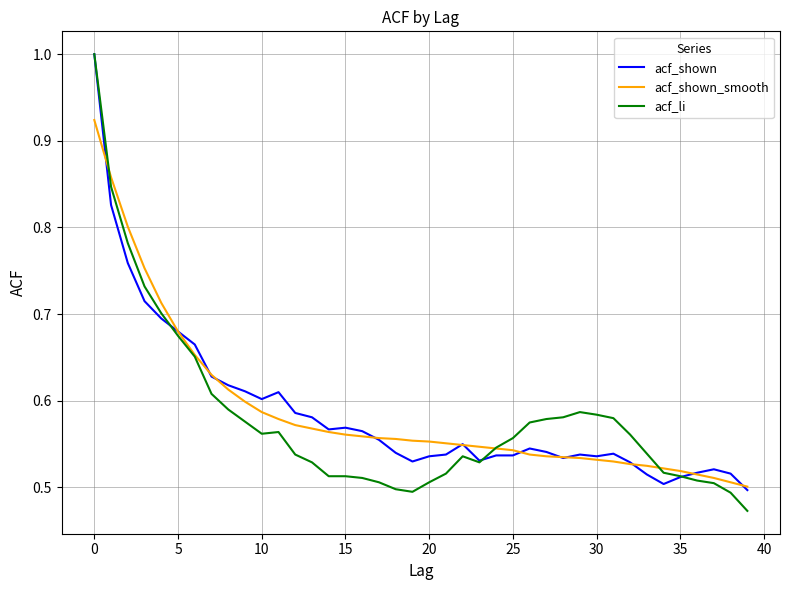

What is the greatest value displayed?

1.0